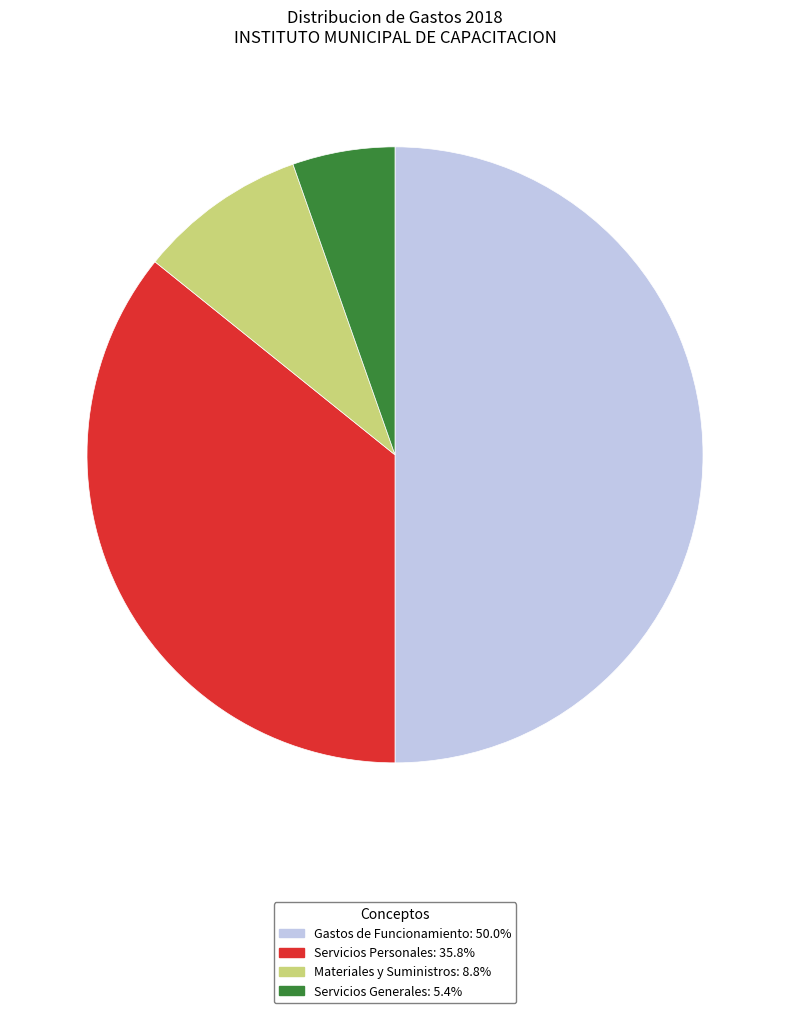

How many segments does this pie chart have?

4